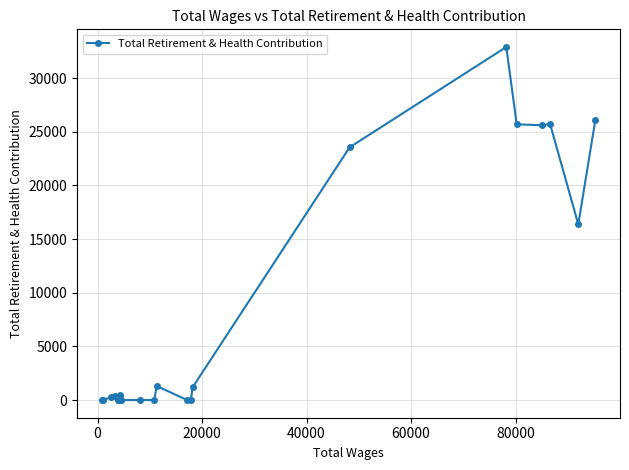

What is the difference between the second highest and second lowest values?

26081